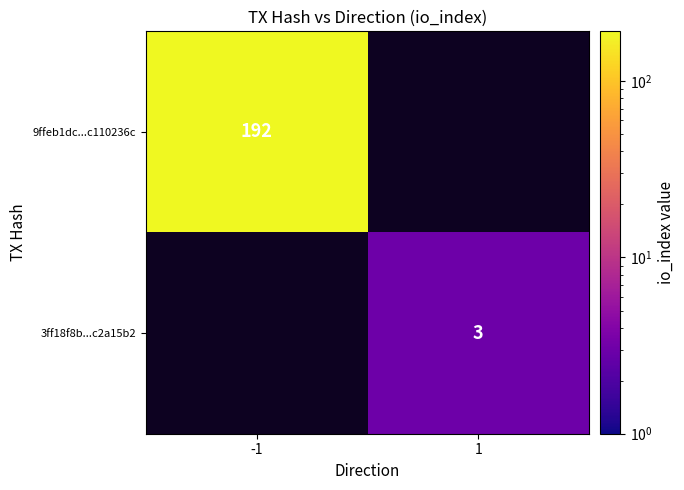

At how many categories does at least one series exceed 132?

1